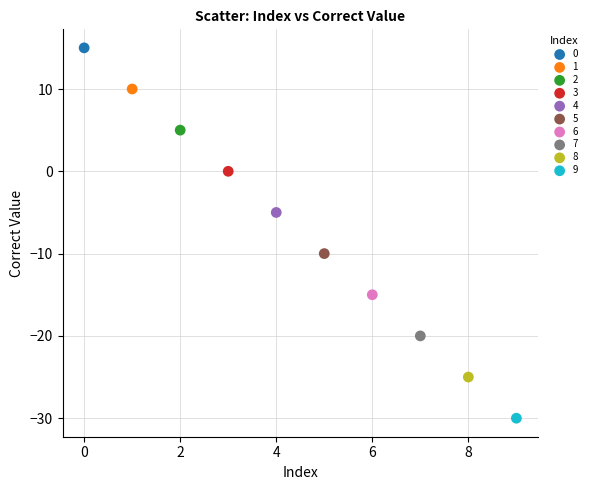

Which series contains the lowest Y value?

9